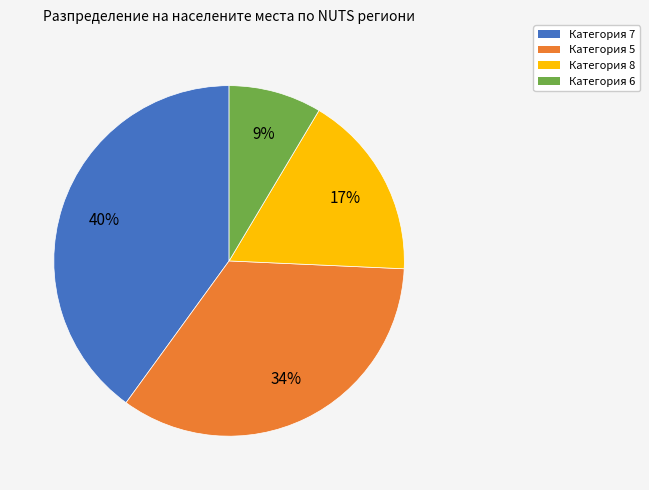

Does any single category account for the majority?

No